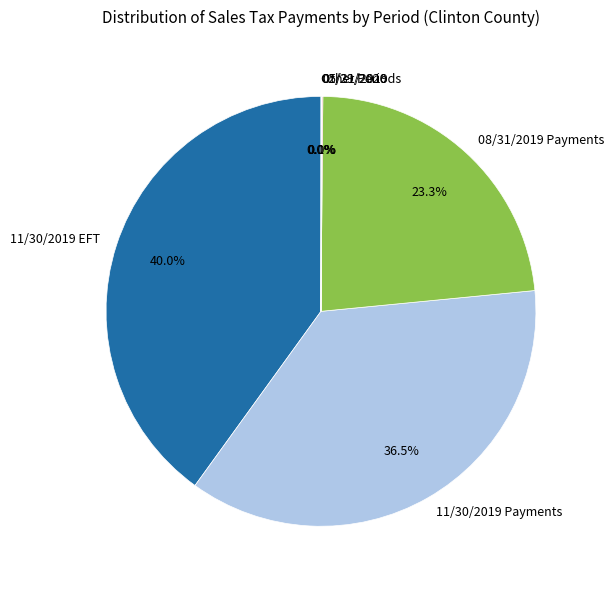

What portion of the pie excludes 11/30/2019 Payments?

63.5%